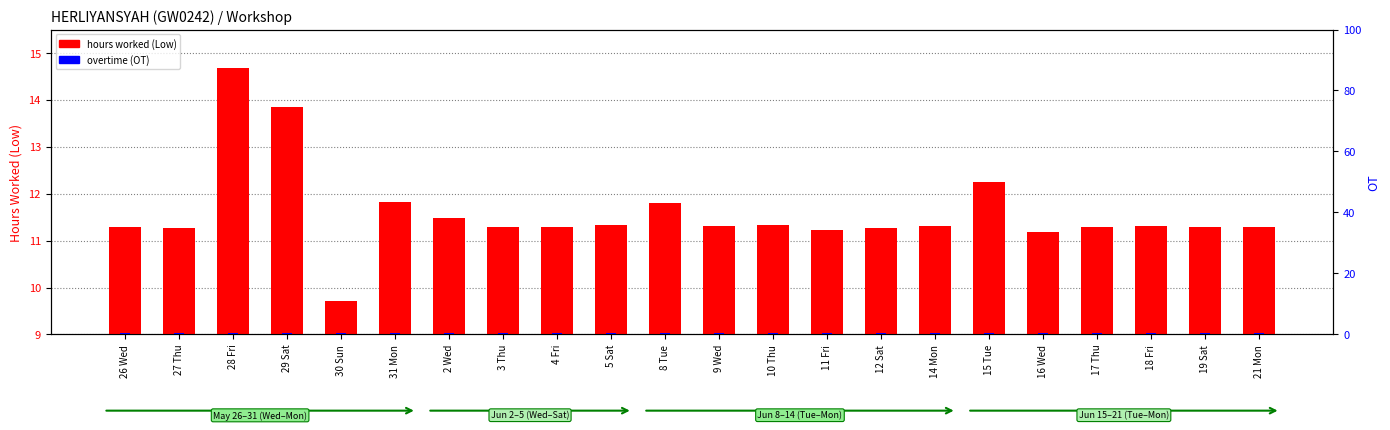

What is the sum of all overtime (OT) values?

11.0